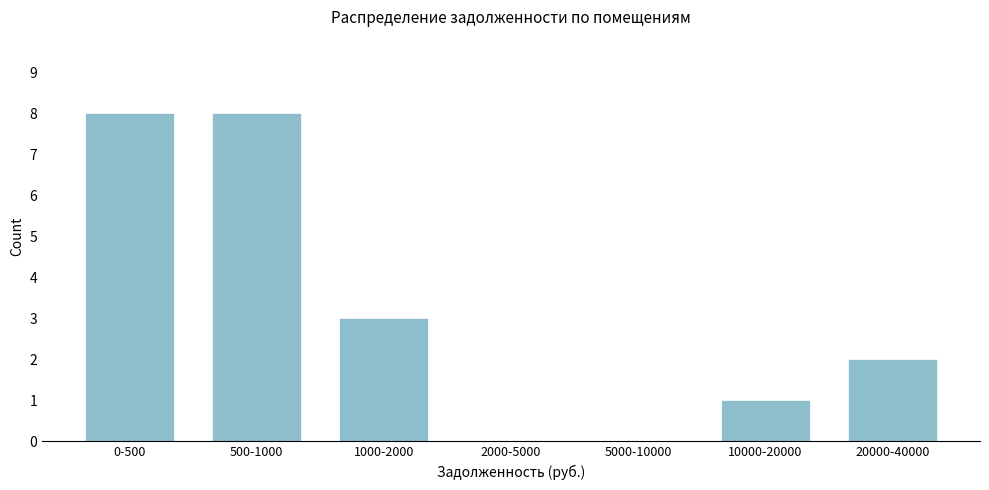

Reading left to right, what are all the values shown in this chart?

0-500=8	500-1000=8	1000-2000=3	2000-5000=0	5000-10000=0	10000-20000=1	20000-40000=2